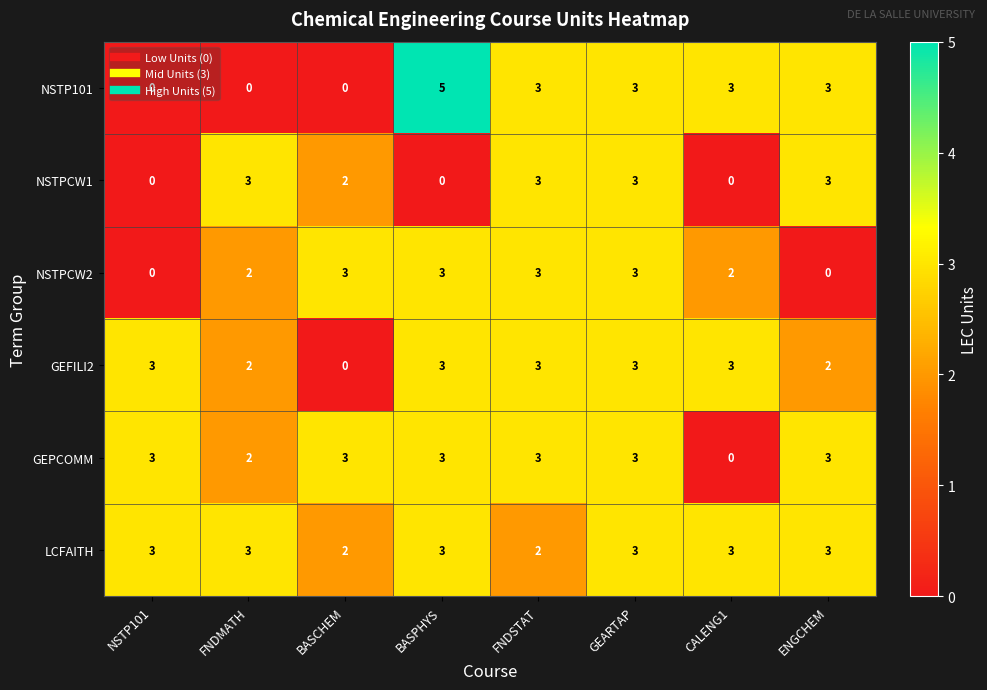

Is it true that LCFAITH equals 1 at FNDSTAT?

False